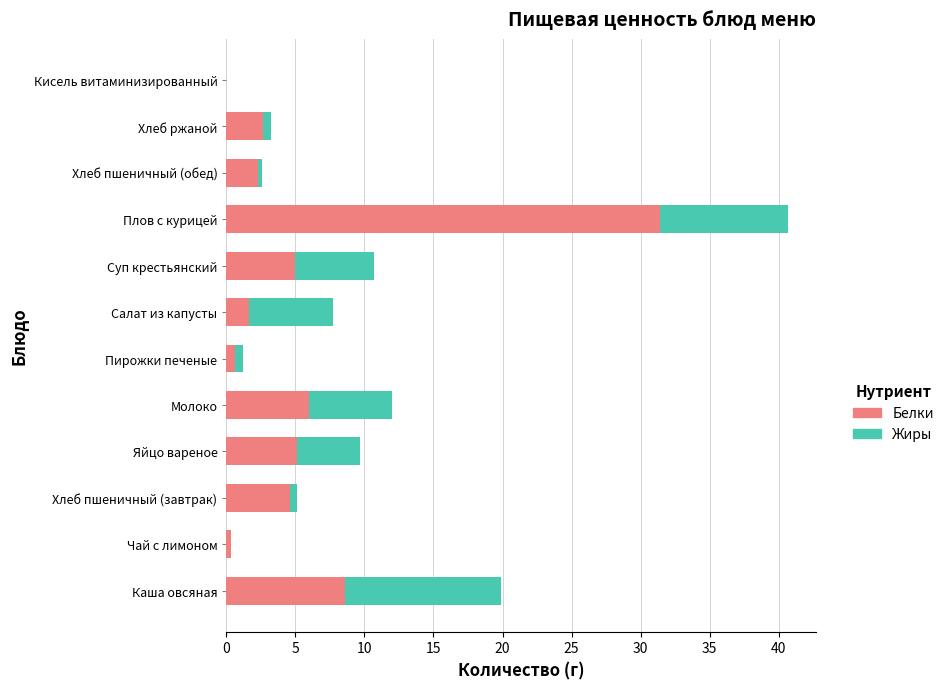

At which category is the sum across all series the highest?

Плов с курицей